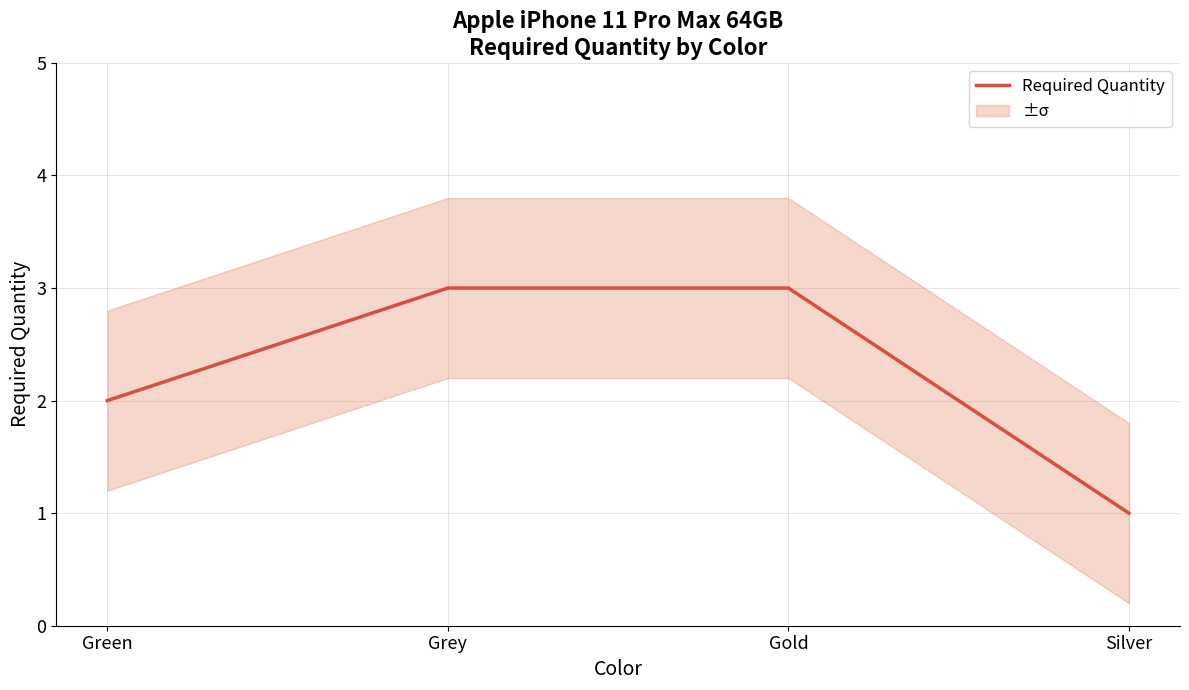

At which category does the chart reach its minimum across all series?

Silver